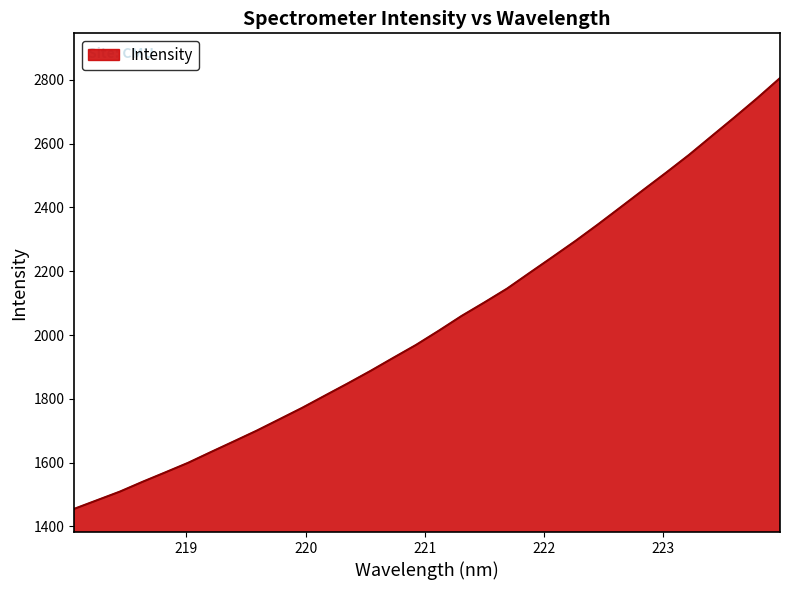

What is the smallest value displayed?

1455.3